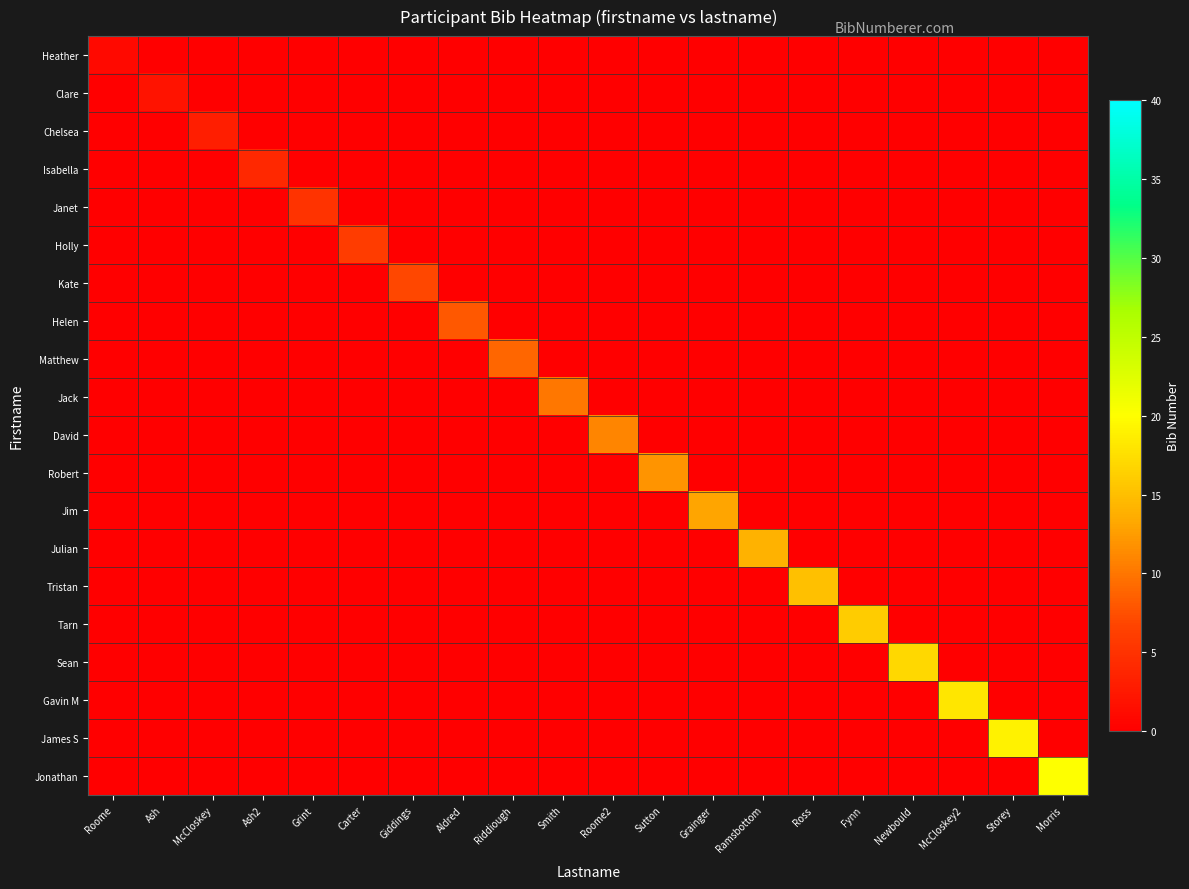

Rank the series at Ash2 from highest to lowest value.

Isabella, Heather, Clare, Chelsea, Janet, Holly, Kate, Helen, Matthew, Jack, David, Robert, Jim, Julian, Tristan, Tarn, Sean, Gavin M, James S, Jonathan